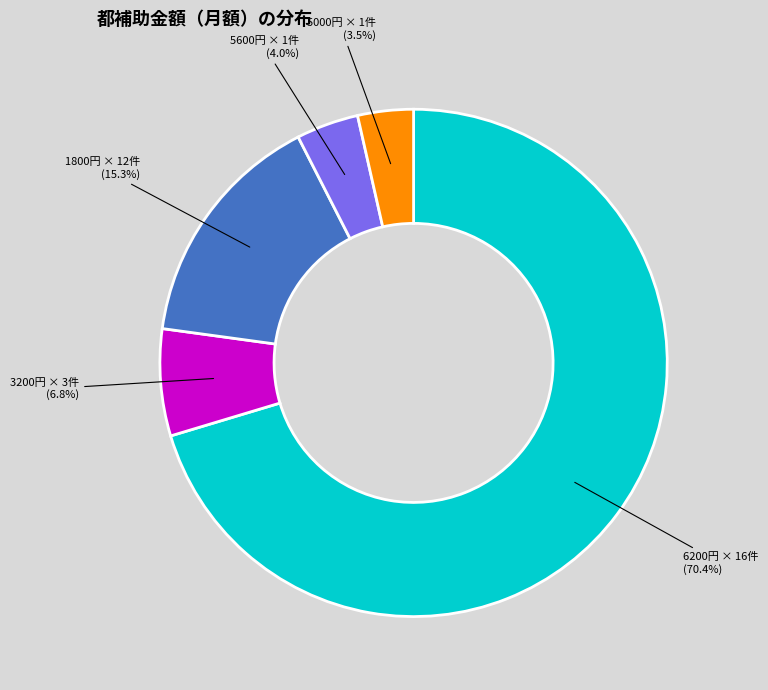

Is there any slice that represents more than half of the pie?

Yes